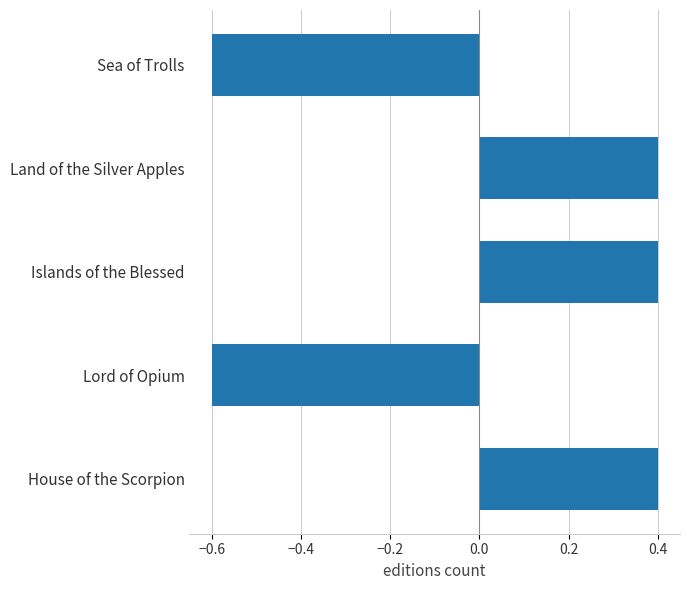

Does the chart contain any negative values?

Yes